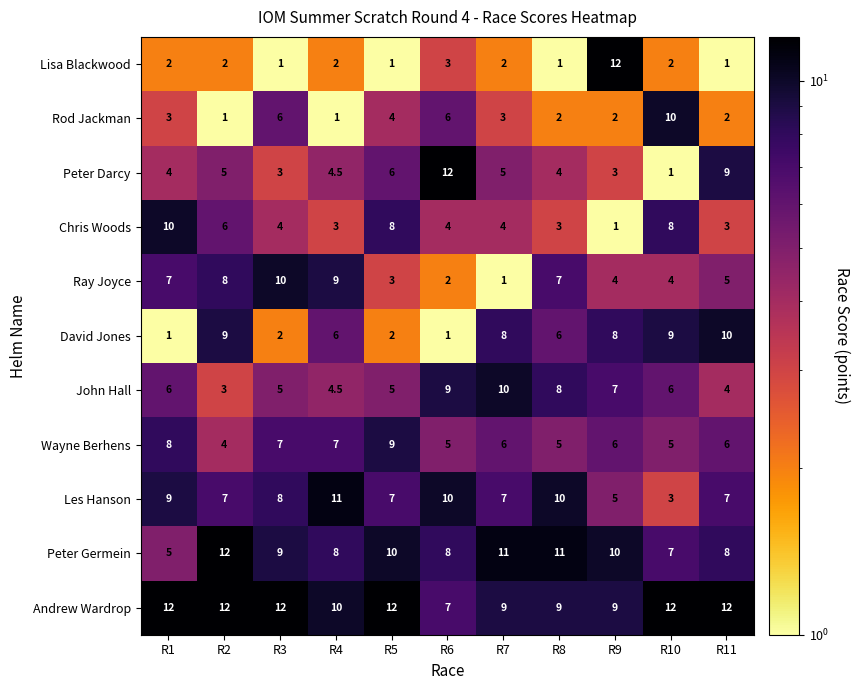

Is the value of Andrew Wardrop at R10 greater than the value of Wayne Berhens at R2?

Yes